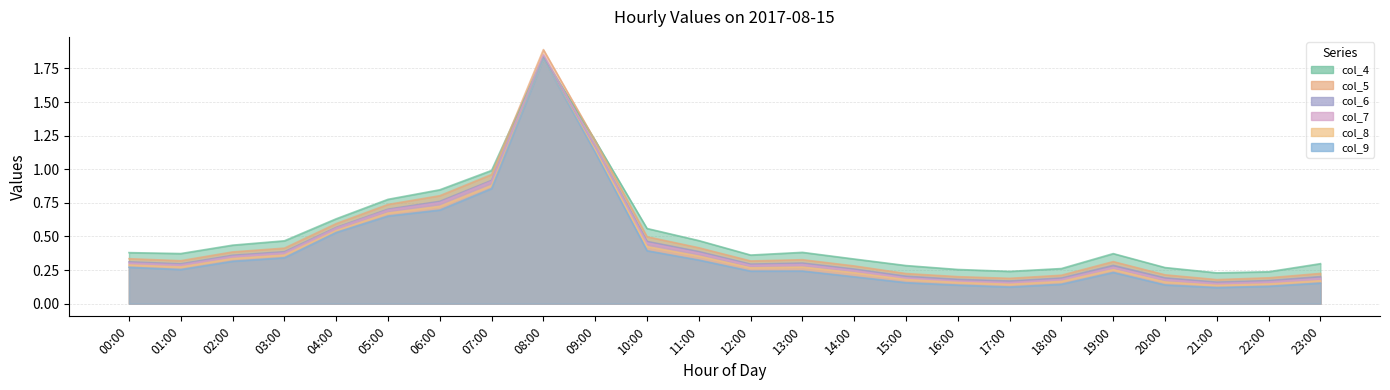

At 17:00, list the series in order from smallest to largest.

col_9, col_8, col_7, col_6, col_5, col_4